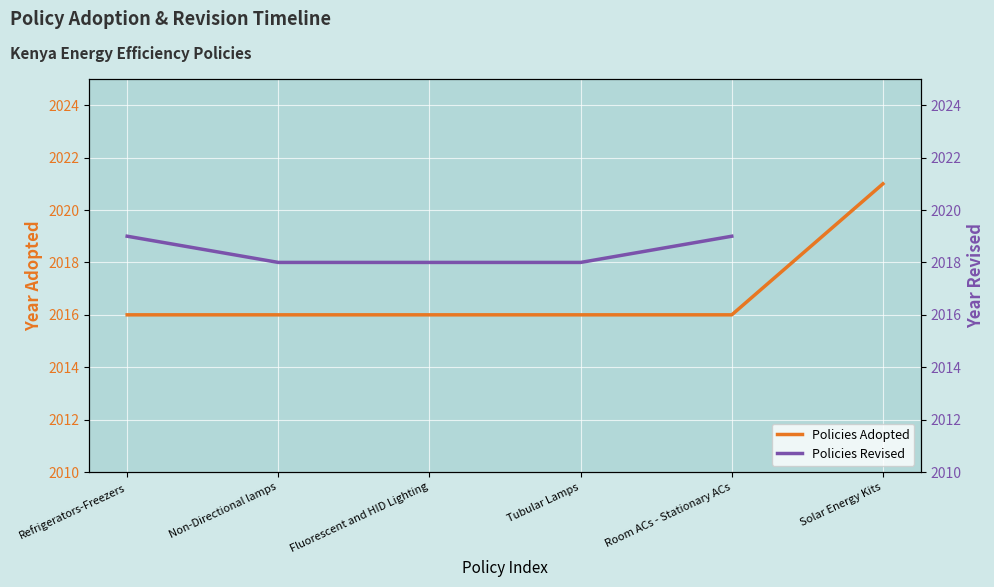

What is the minimum value for Policies Adopted?

2016